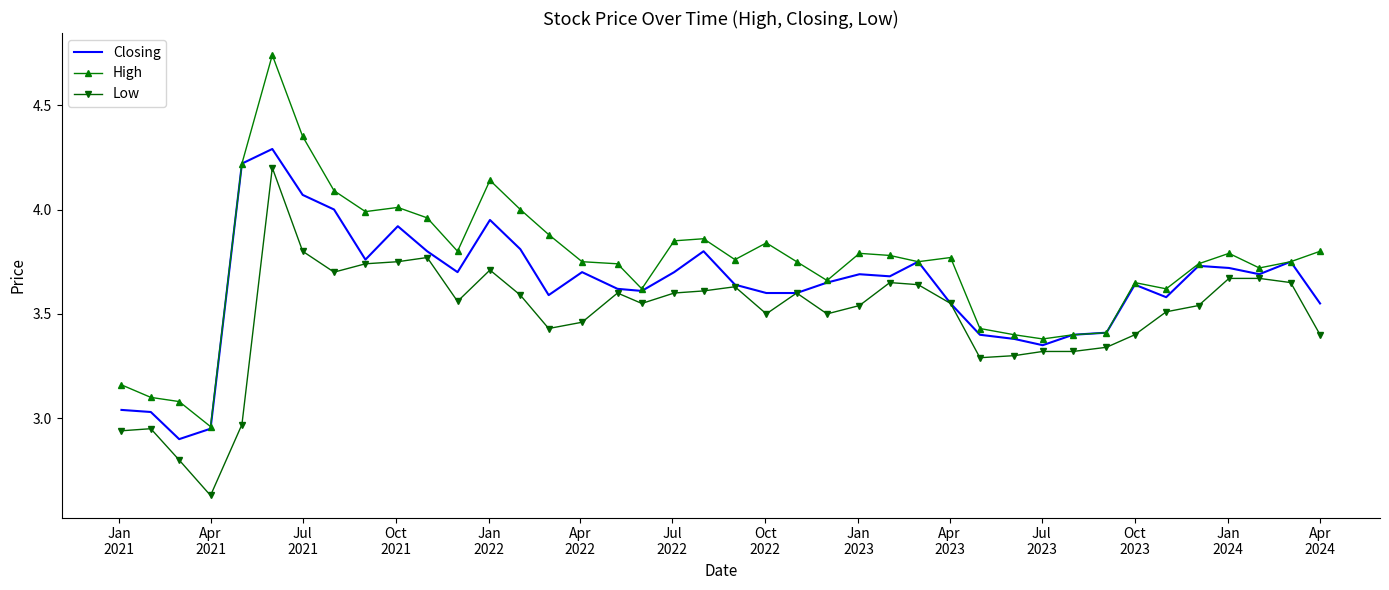

True or false: Low and High intersect in this chart.

False